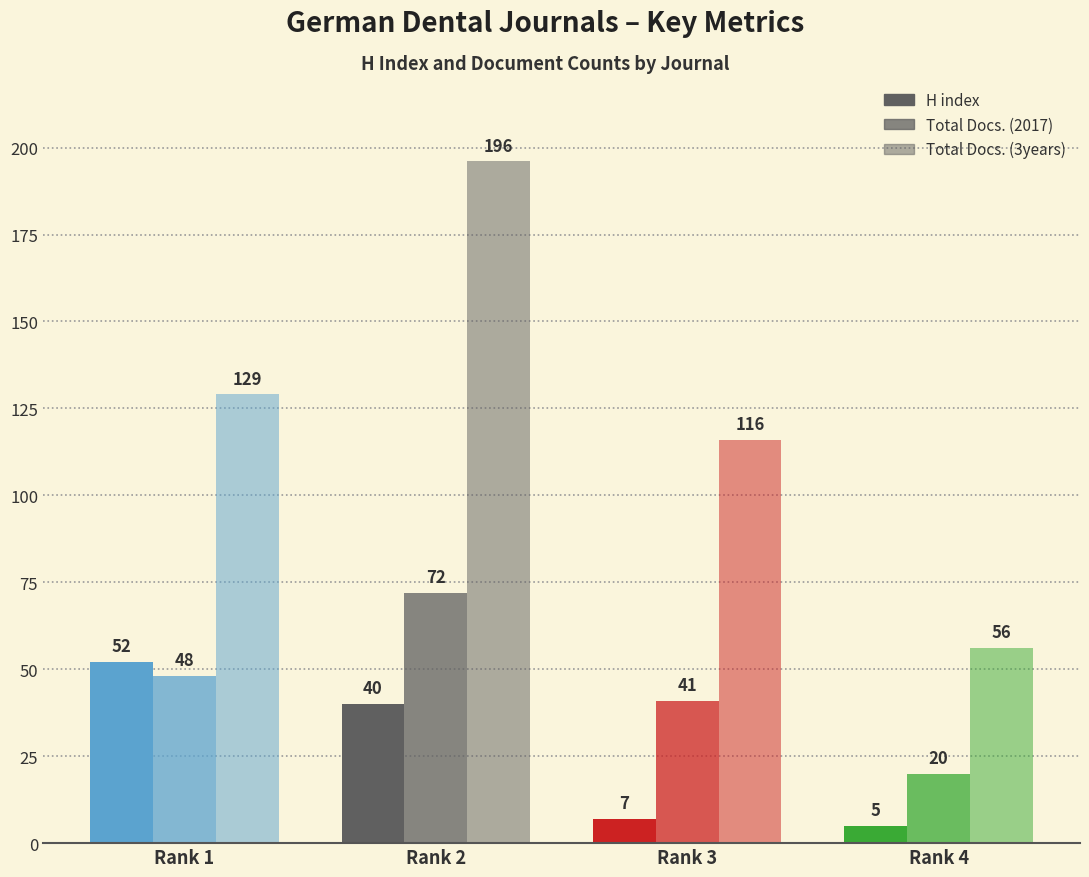

At which category does the chart reach its minimum across all series?

Rank 4